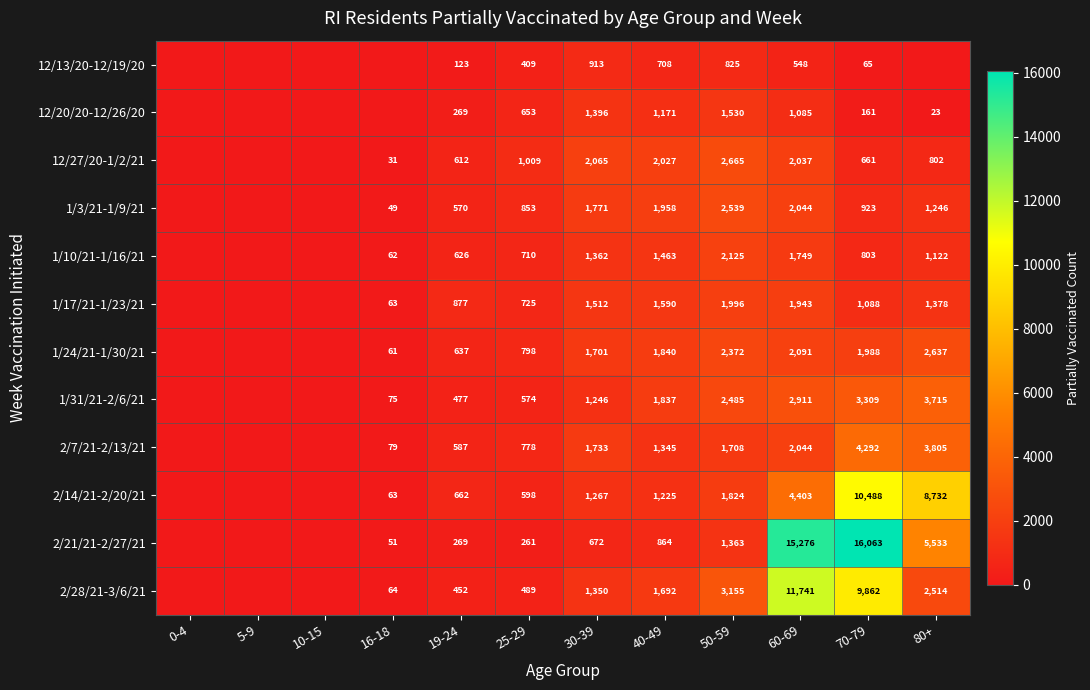

What is the difference between the highest and lowest values at 70-79?

15998